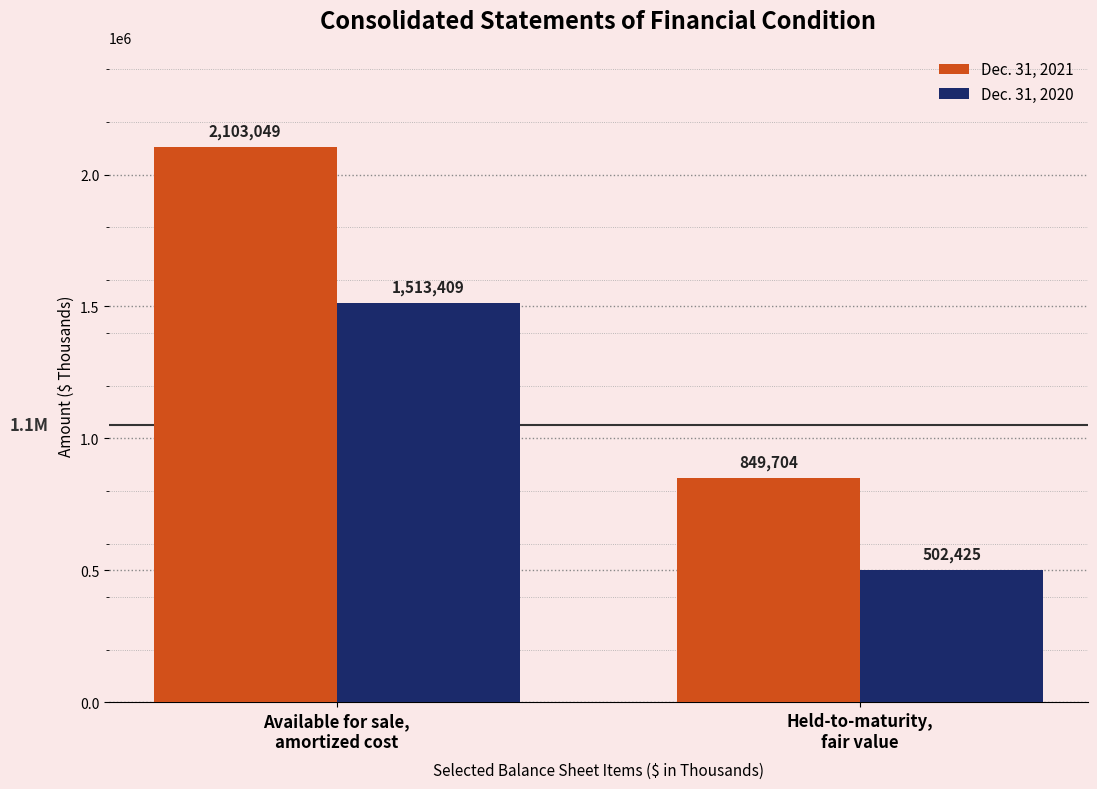

How many bars are there in each group?

2